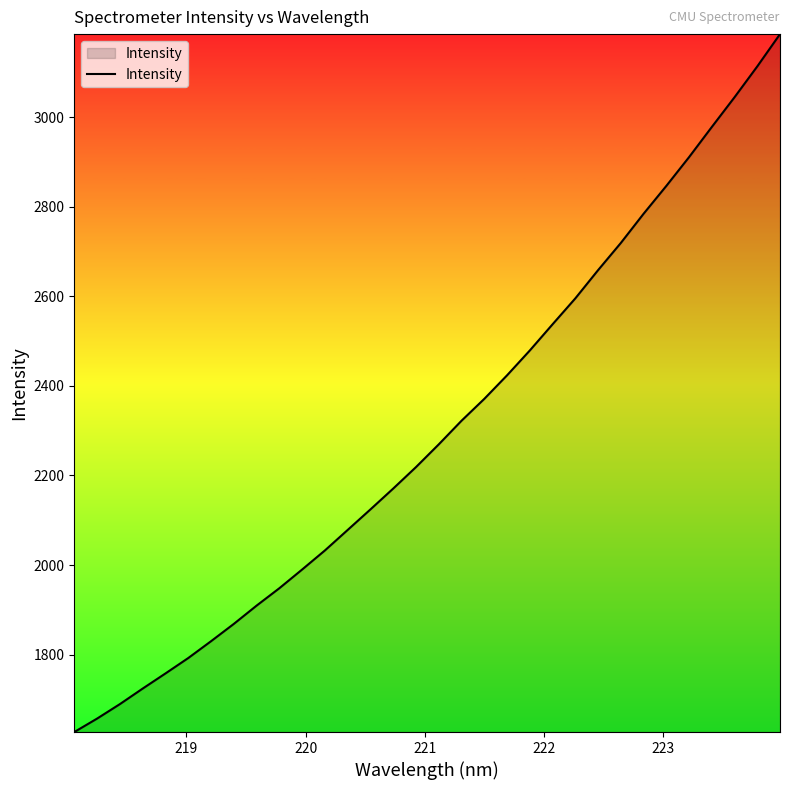

What is the difference between the second highest and minimum values?

1485.8